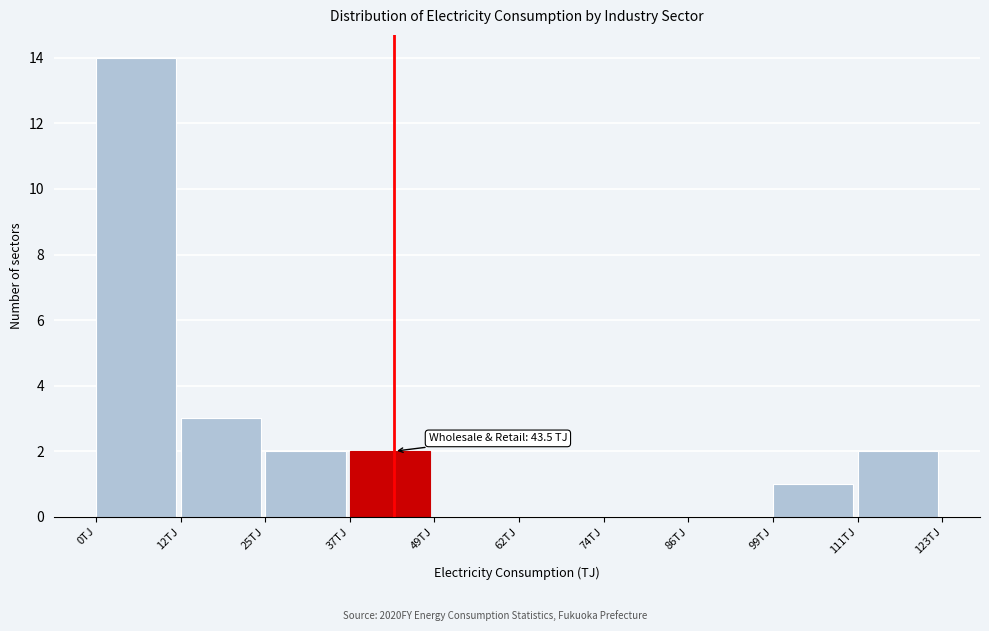

Which range on the x-axis has the tallest bar?

0 to 12